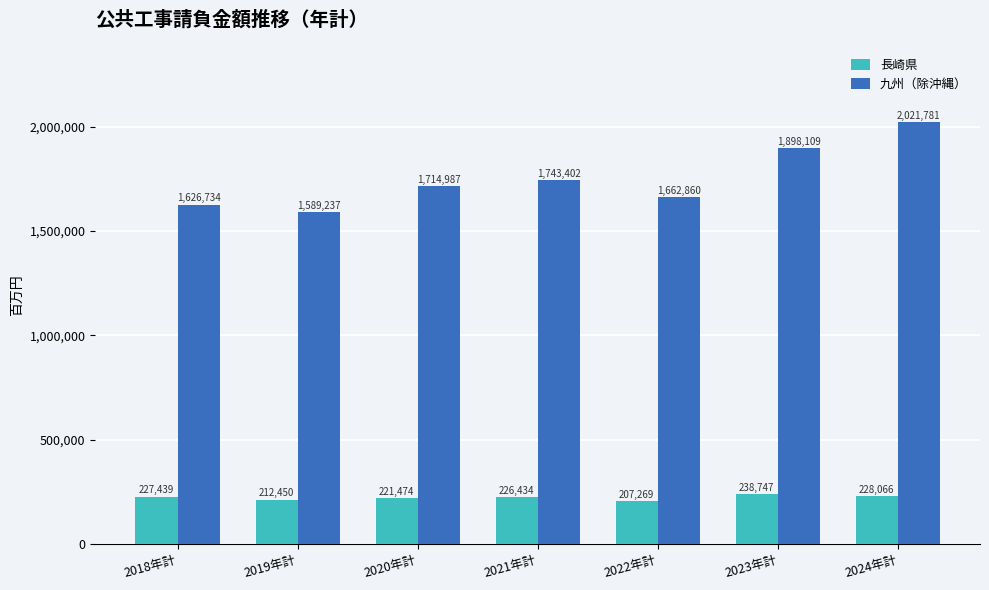

What is the minimum value for 九州（除沖縄）?

1589237